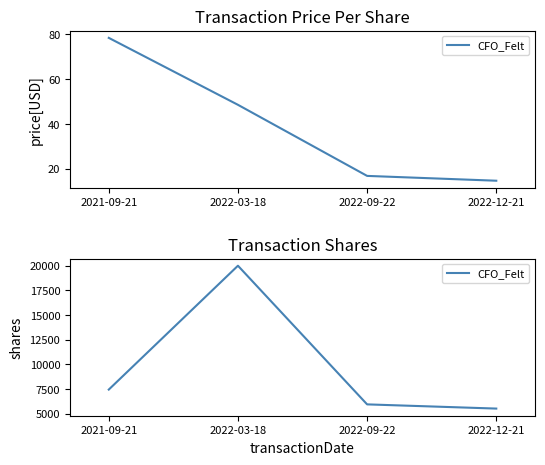

What is the value of the 1st point from the left?

7450